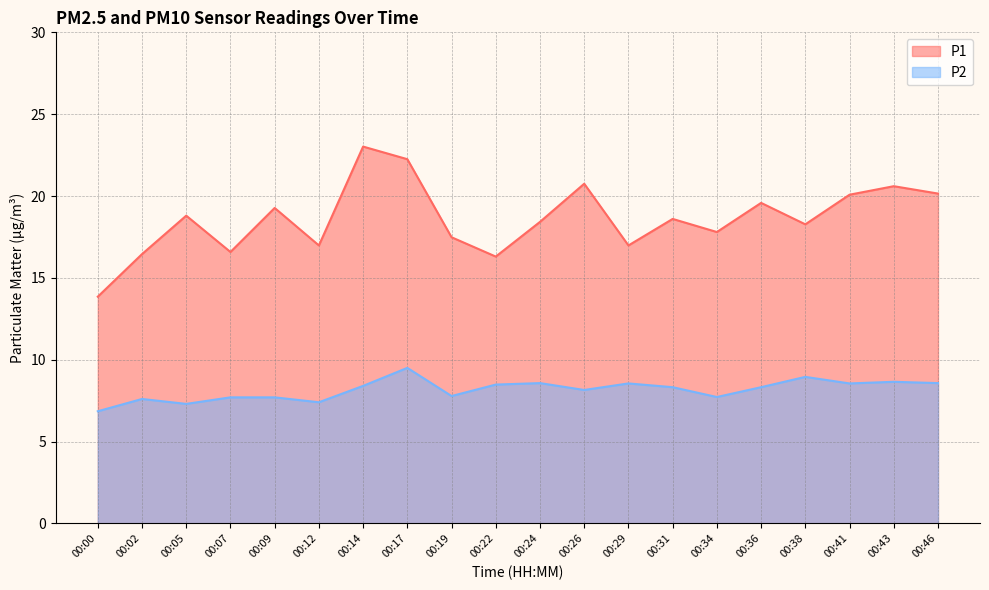

How many lines are shown in the chart?

2